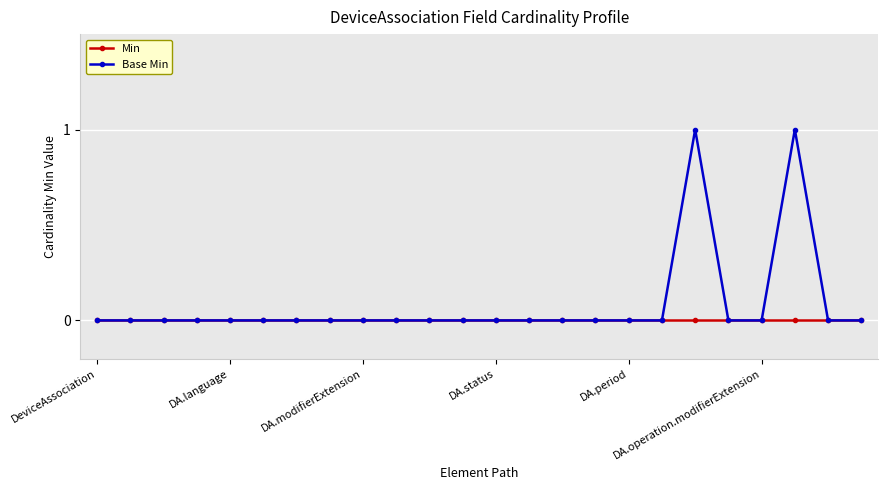

Rank the series by their average value, from highest to lowest.

Base Min, Min